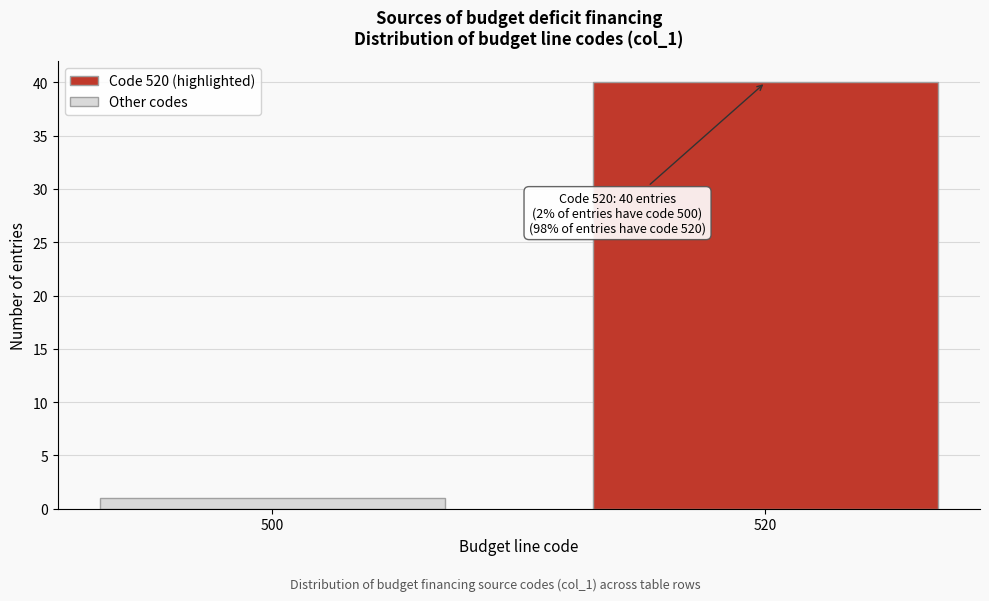

Reading left to right, what are all the values shown in this chart?

500=1	520=40